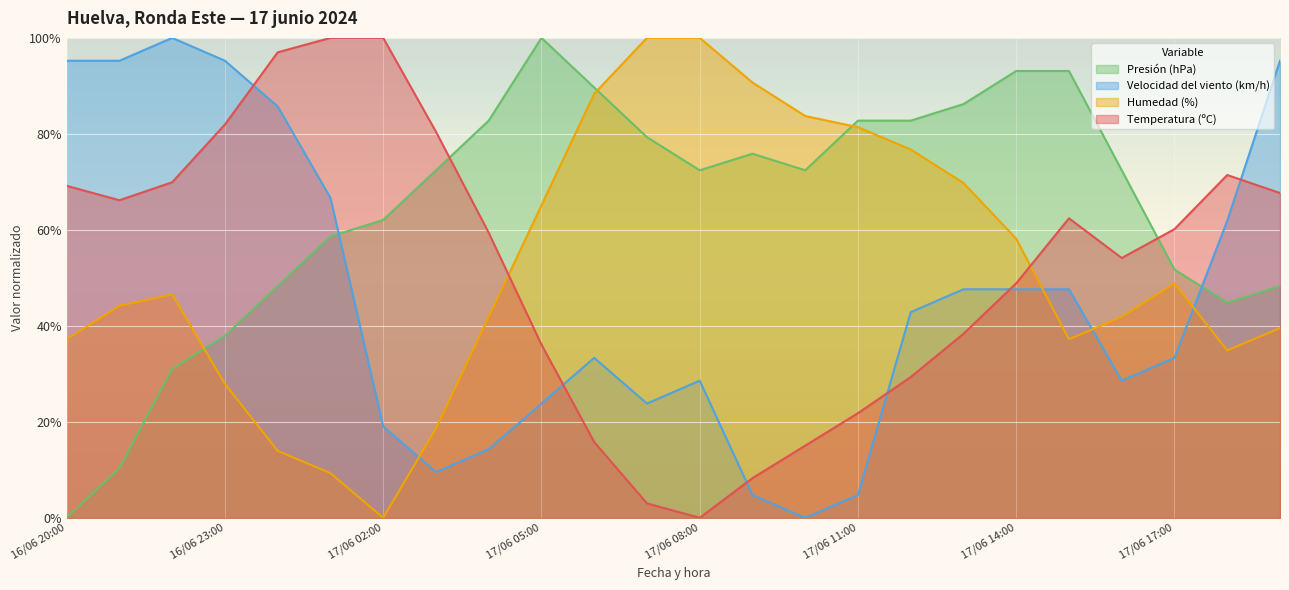

What is the sum of the Velocidad del viento (km/h) values at 17/06 03:00 and 17/06 14:00?

57.1